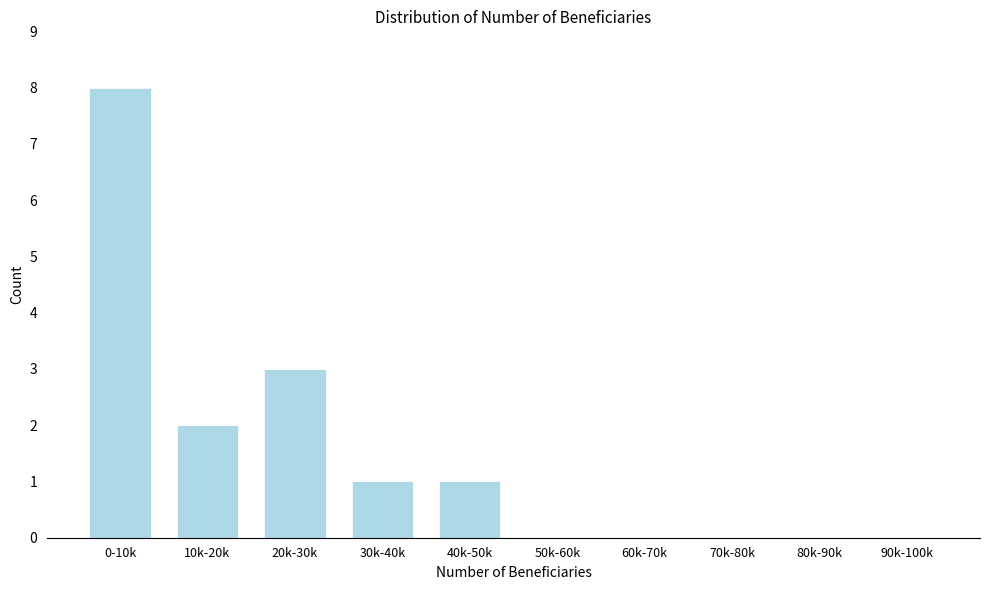

Reading right to left, list all the values displayed in this chart.

90k-100k=0	80k-90k=0	70k-80k=0	60k-70k=0	50k-60k=0	40k-50k=1	30k-40k=1	20k-30k=3	10k-20k=2	0-10k=8